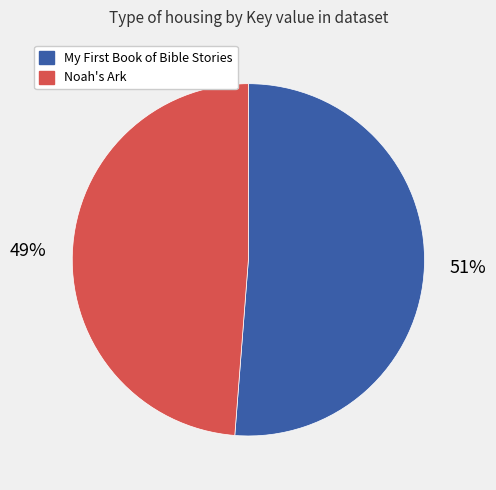

Which category accounts for the majority?

My First Book of Bible Stories